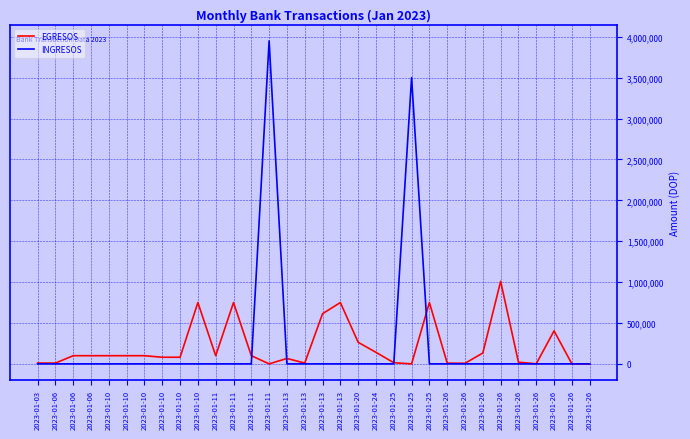

Where does the EGRESOS series first go above 100000?

2023-01-10